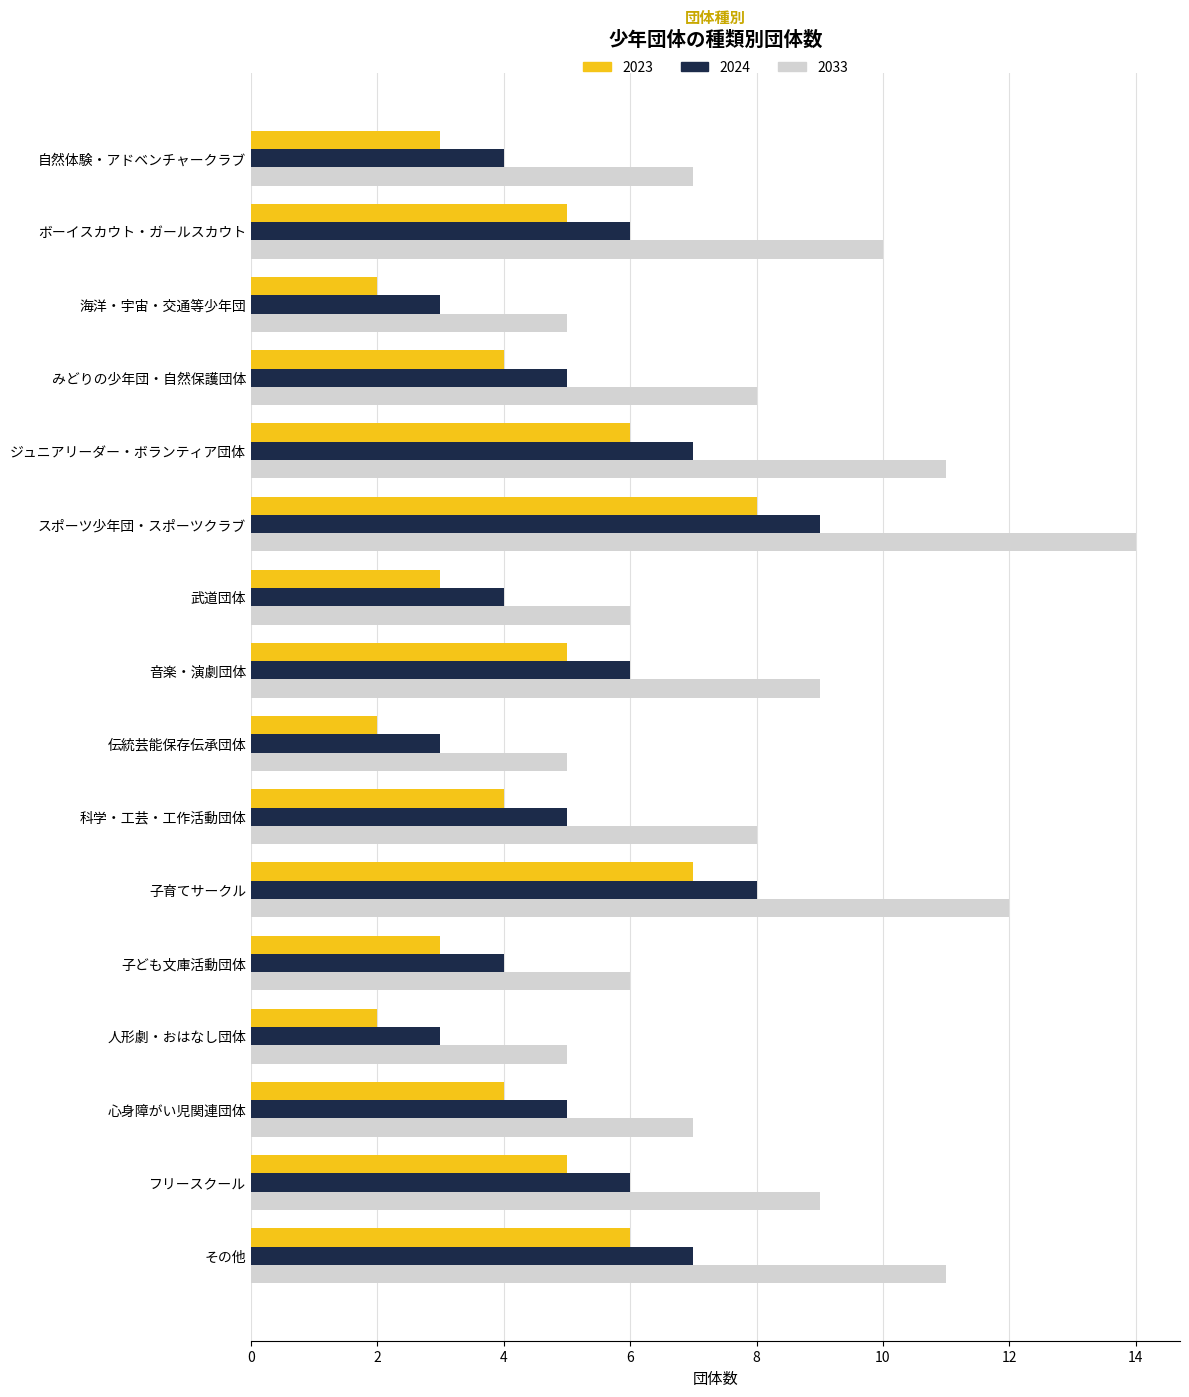

What is the approximate value of 2024 at 心身障がい児関連団体?

5